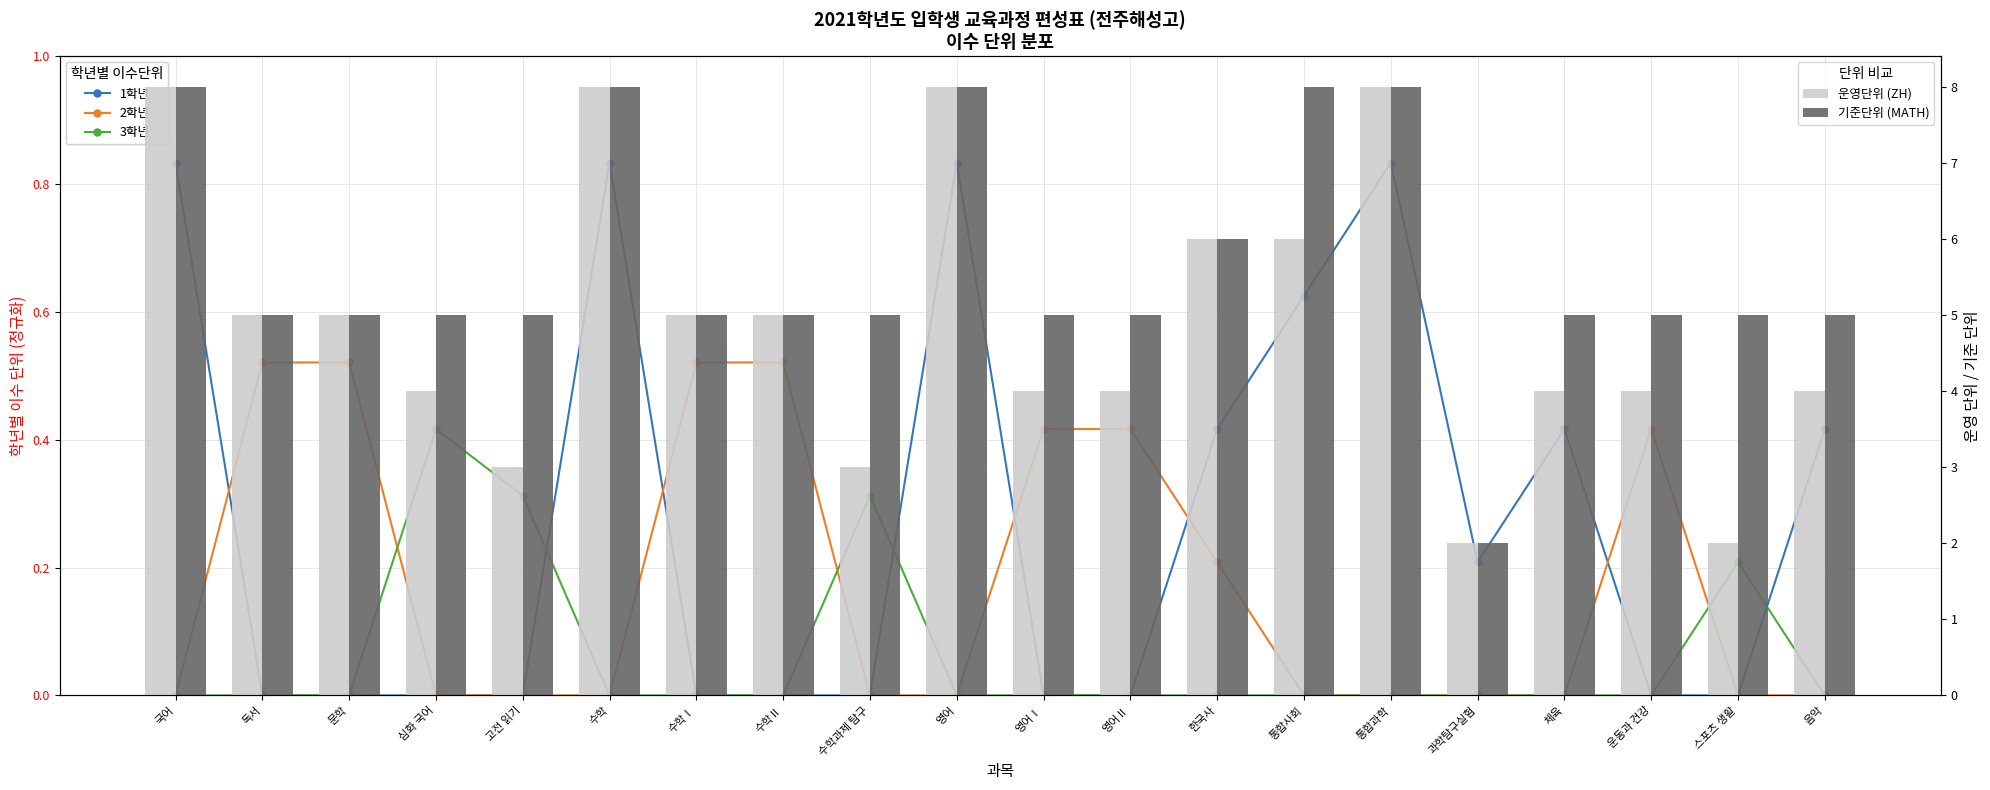

Which category has the lowest value in the 2학년 series?

국어